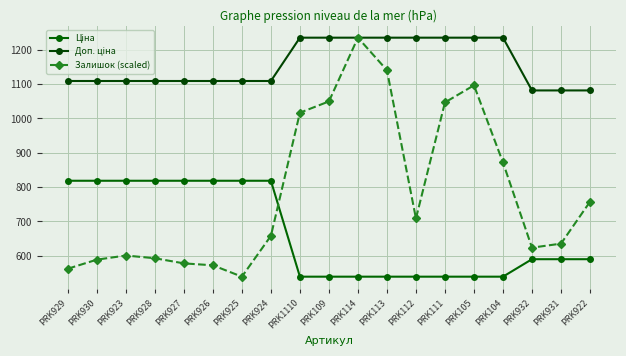

Rank the series at PRK109 from lowest to highest value.

Ціна, Залишок (scaled), Доп. ціна